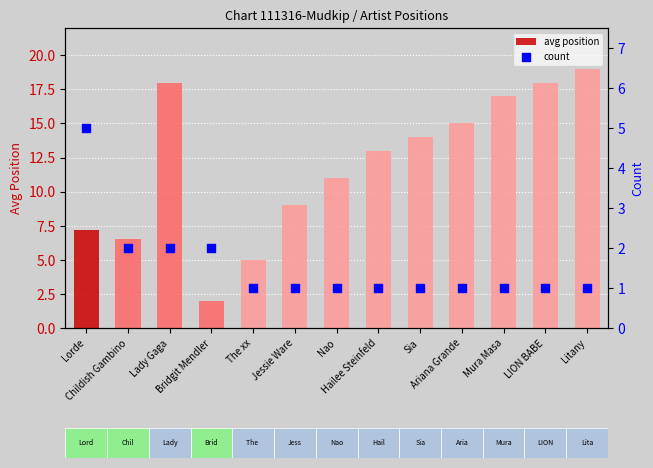

Which series contains the highest Y value?

avg position